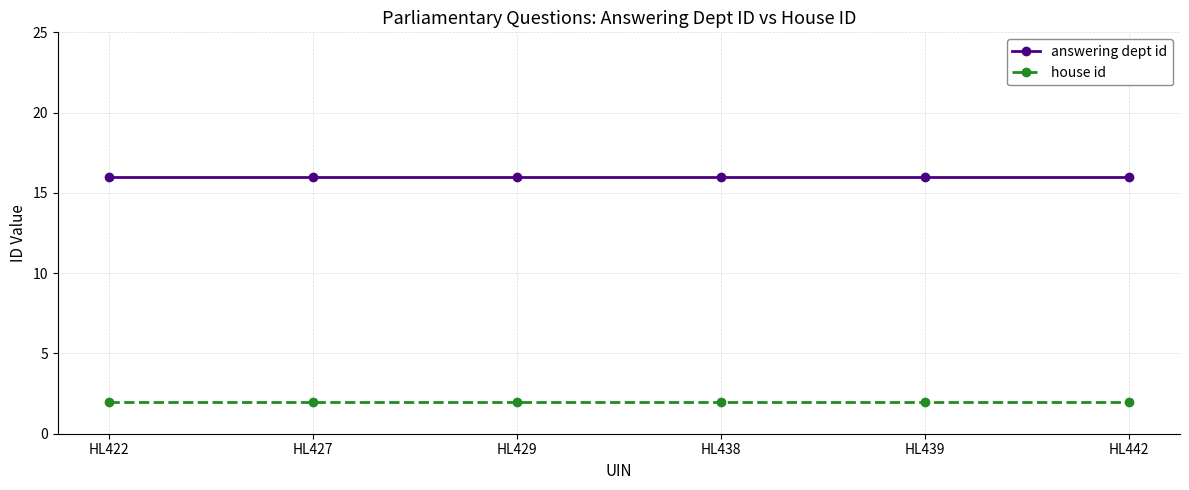

True or false: answering dept id has more than 2 points higher than both neighbors.

False